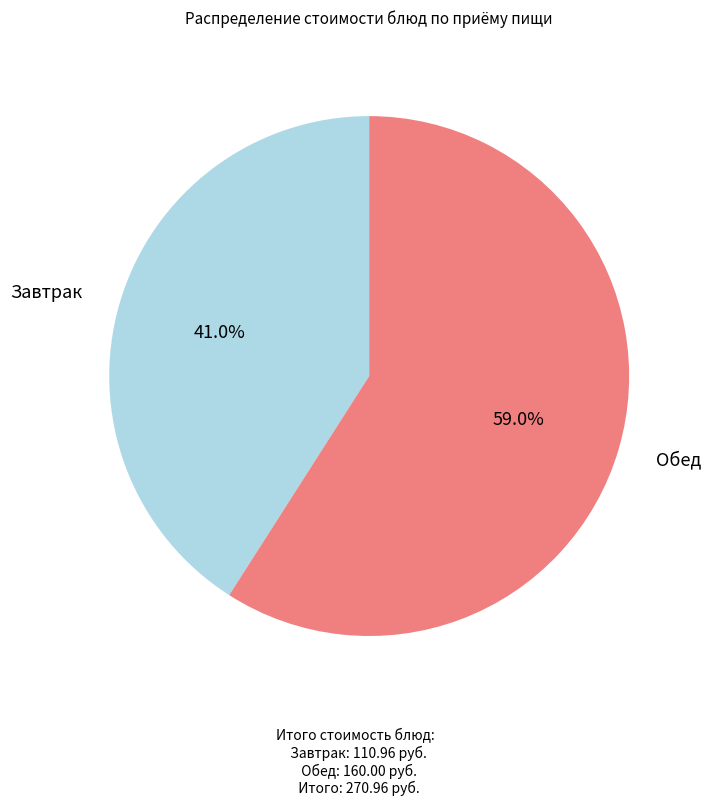

Which slice is the smallest?

Завтрак